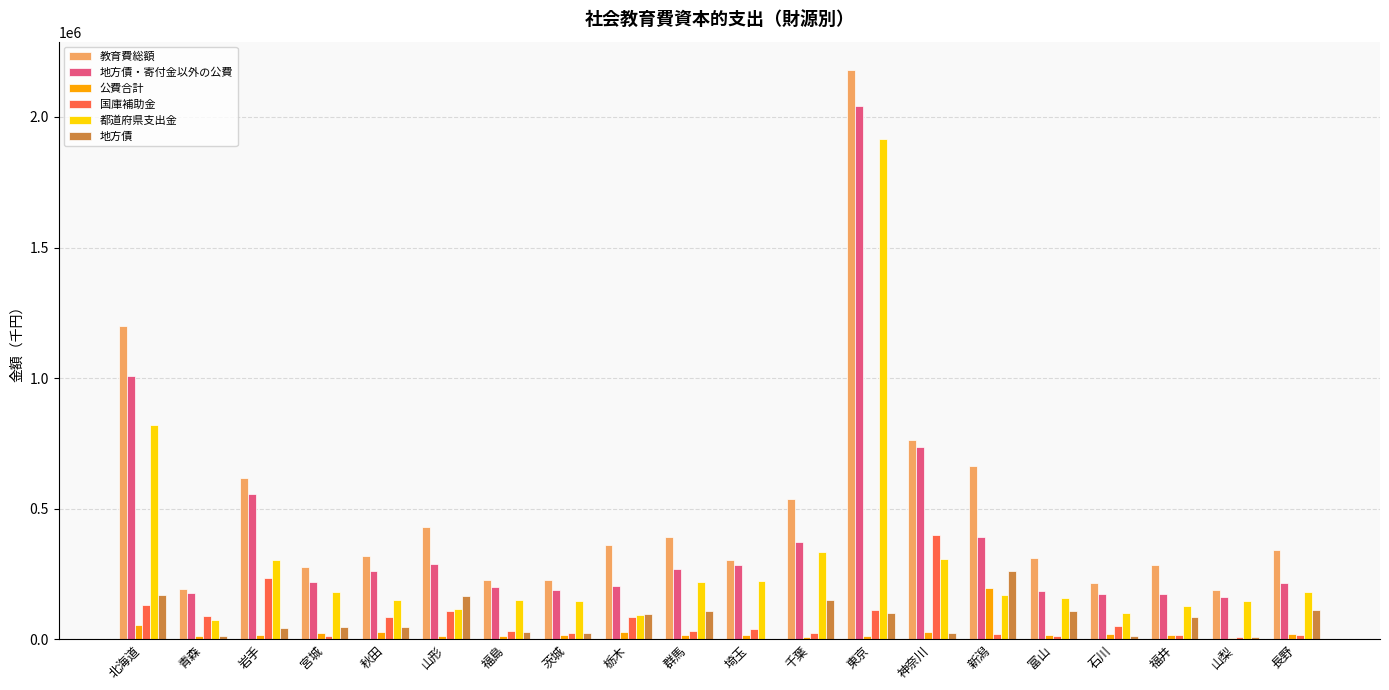

What is the spread (max minus min) of values at 秋田?

292722